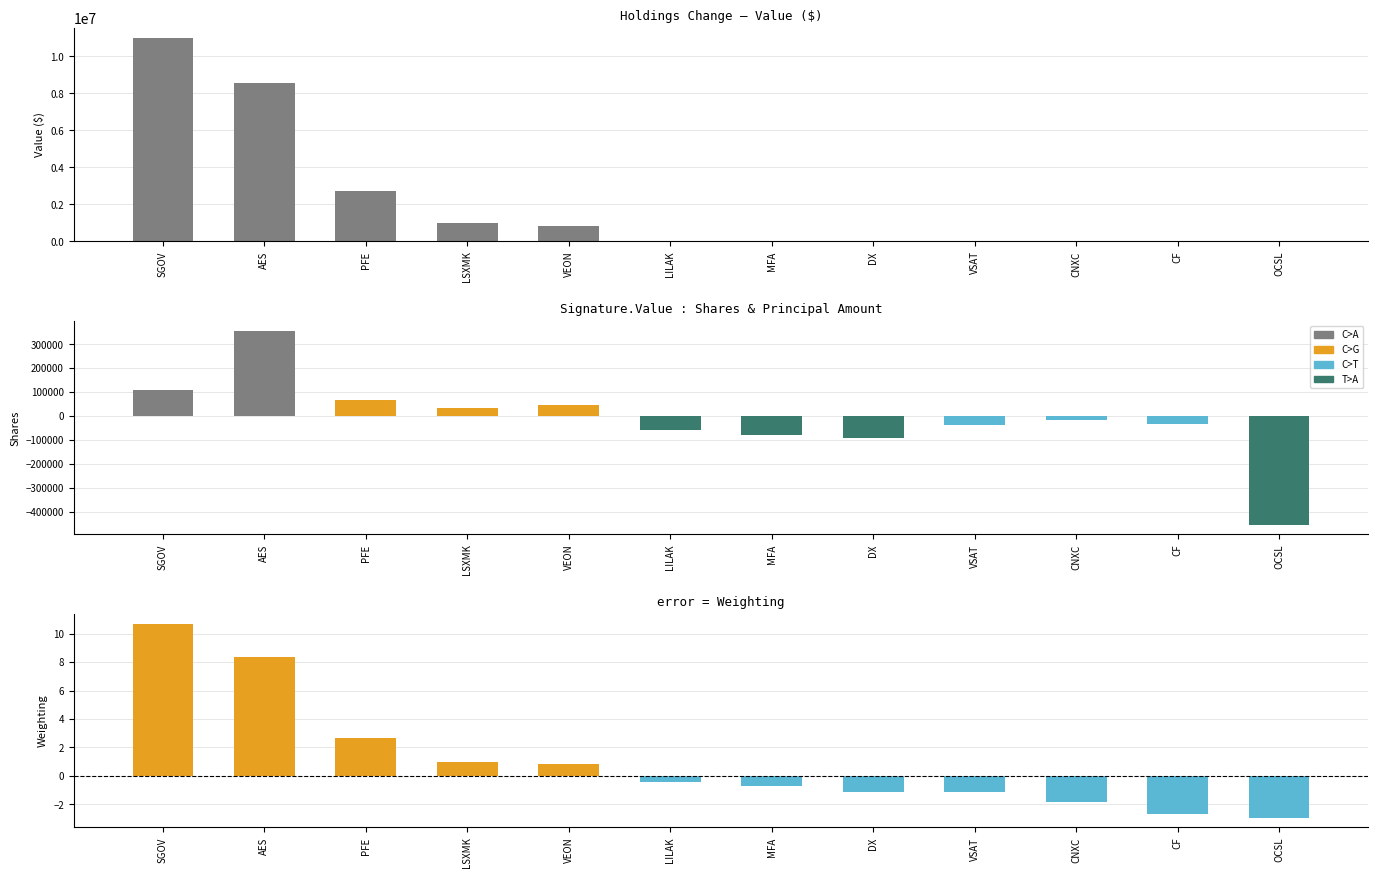

Reading left to right, what are all the values shown in this chart?

Value: 10988063.0	8577861.0	2717250.0	979650.0	837837.0	0.0	0.0	0.0	0.0	0.0	0.0	0.0
Shares or principal amount: 109247.0	356223.0	66599.0	35000.0	47282.0	-60000.0	-80000.0	-92526.0	-38382.0	-14481.0	-33751.0	-453612.0
Weighting: 10.7	8.3	2.6	1.0	0.8	-0.4	-0.7	-1.1	-1.1	-1.8	-2.7	-2.9